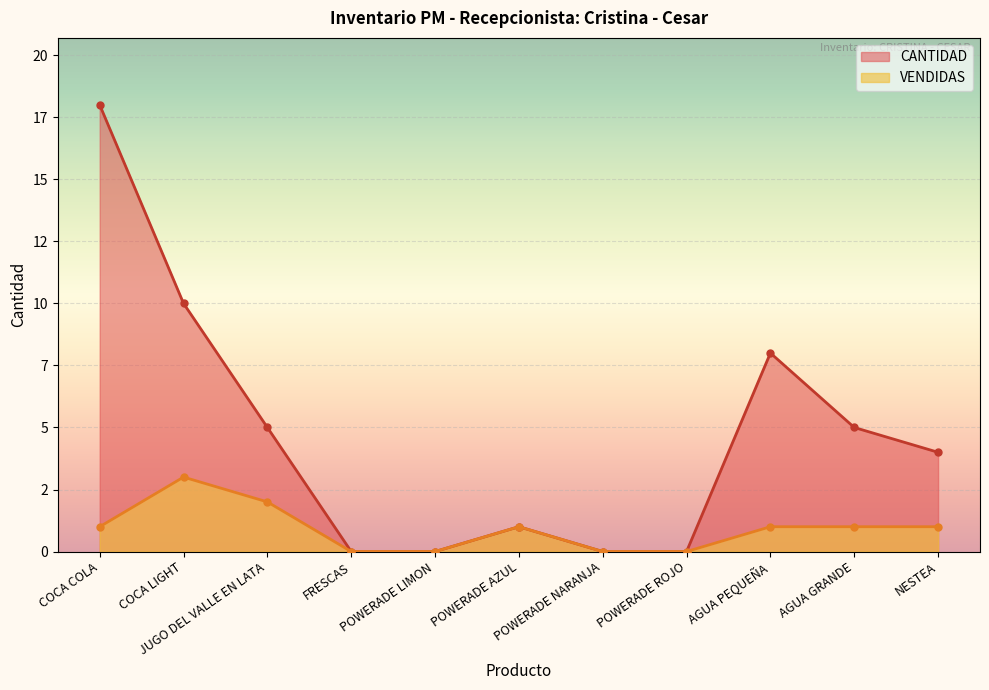

What is the highest value of the VENDIDAS series?

3